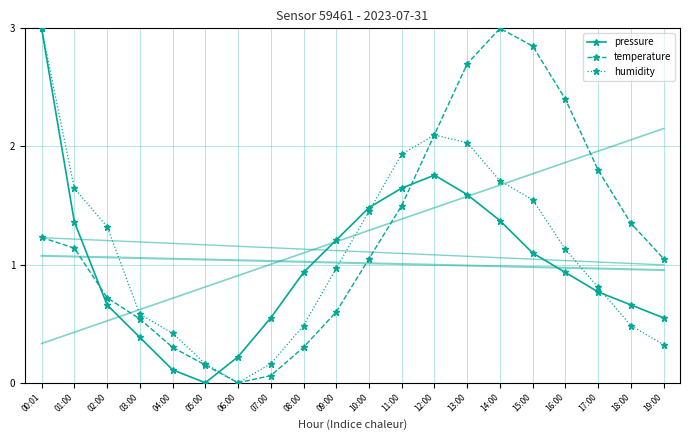

What is the greatest value displayed?

3.0